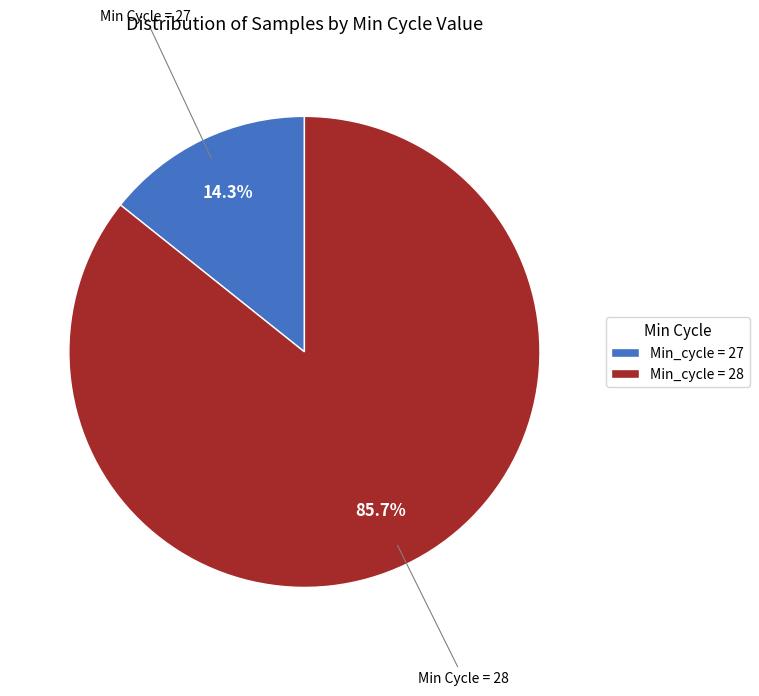

Is Min_cycle = 27 the majority of the pie?

No